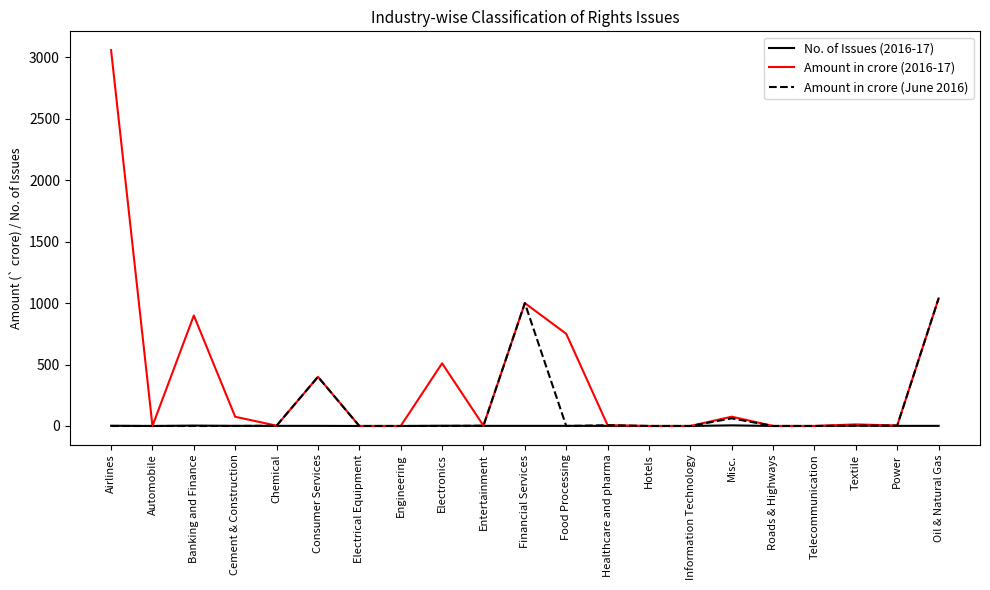

What is the spread (max minus min) of values at Oil & Natural Gas?

1037.9